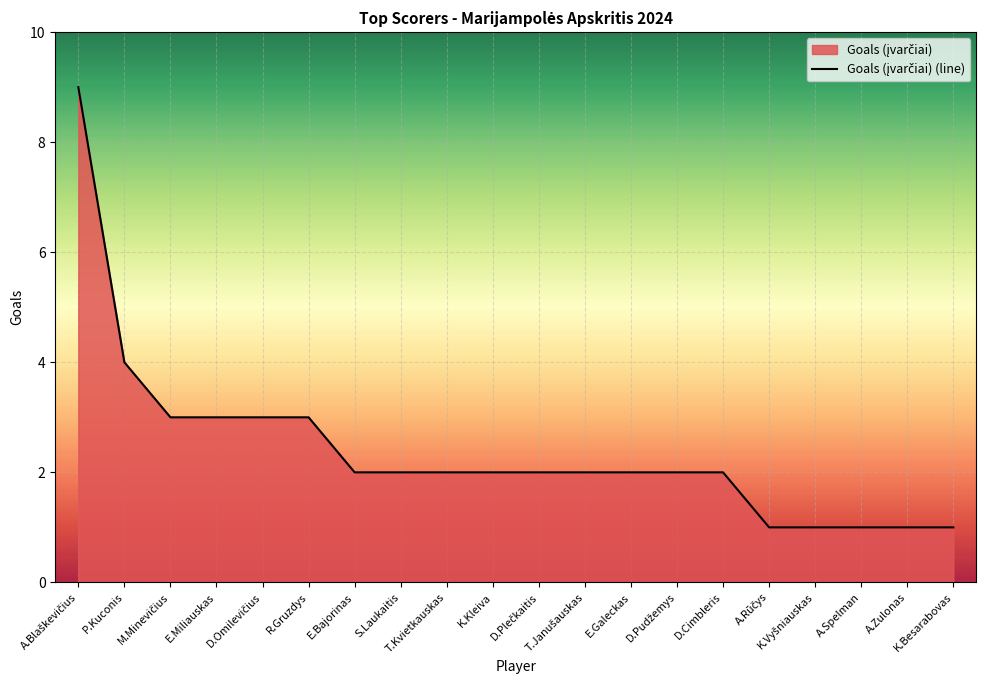

What is the smallest value displayed?

1